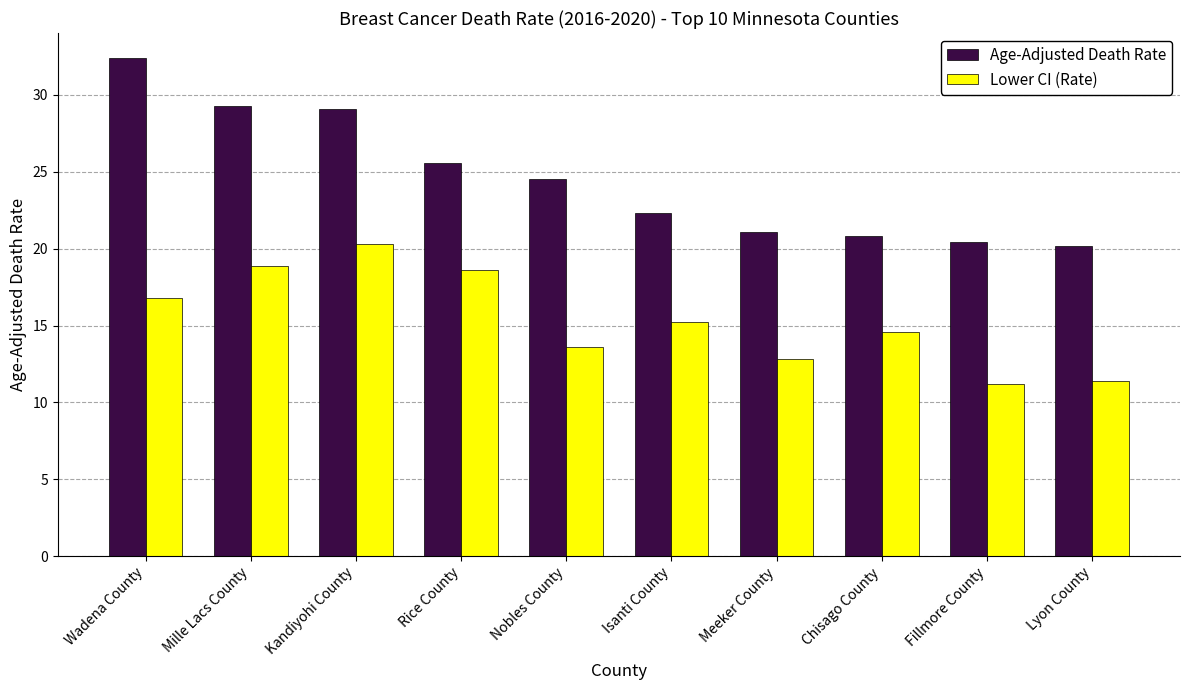

What is the label of the 7th bar from the left?

Meeker County